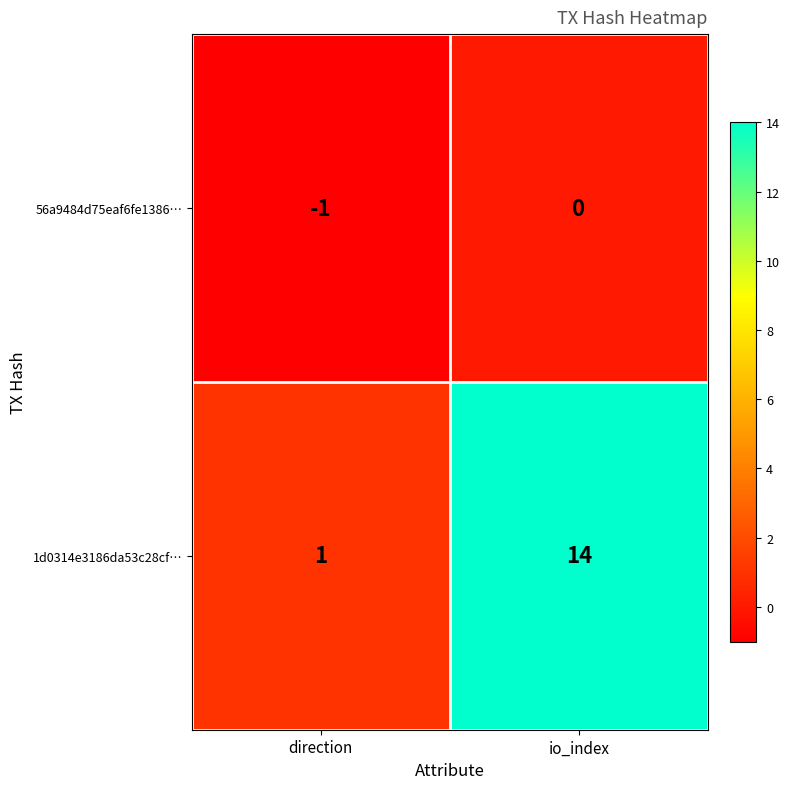

Which category has the lowest value across all series?

direction